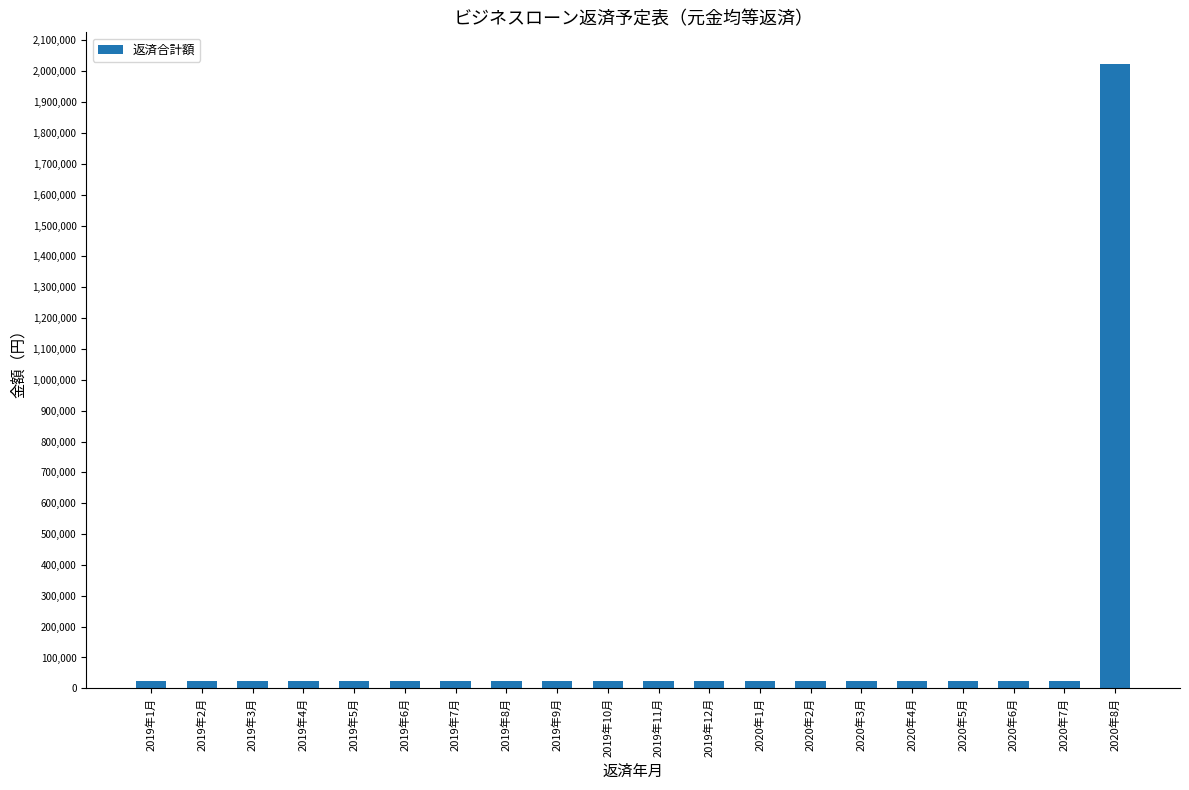

Reading right to left, transcribe all the data shown in this chart.

2020年8月=2025000	2020年7月=25000	2020年6月=25000	2020年5月=25000	2020年4月=25000	2020年3月=25000	2020年2月=25000	2020年1月=25000	2019年12月=25000	2019年11月=25000	2019年10月=25000	2019年9月=25000	2019年8月=25000	2019年7月=25000	2019年6月=25000	2019年5月=25000	2019年4月=25000	2019年3月=25000	2019年2月=25000	2019年1月=25000